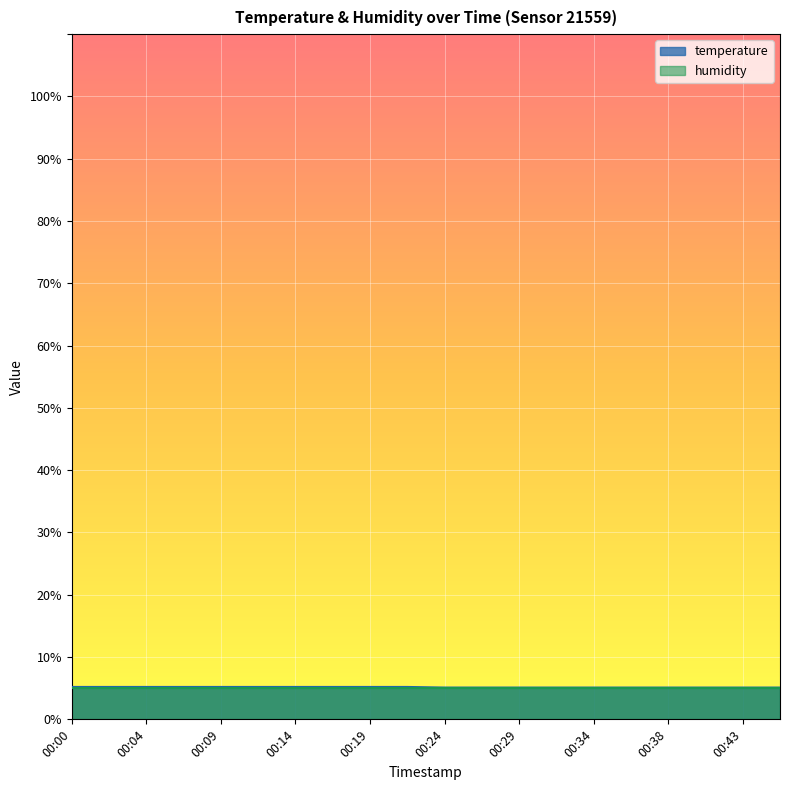

Reading left to right, transcribe all the data shown in this chart.

5.2	5.2	5.2	5.2	5.2	5.2	5.2	5.2	5.2	5.2	5.1	5.1	5.1	5.1	5.1	5.1	5.1	5.1	5.1	5.1